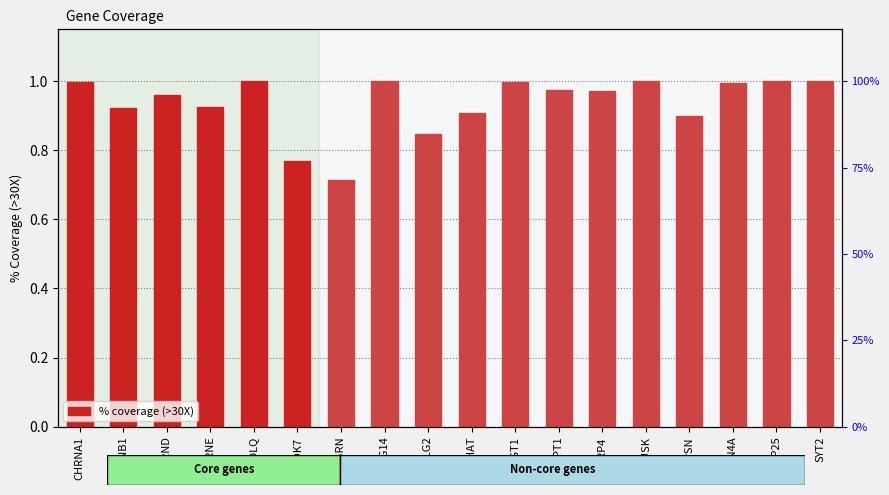

What is the sum of all values?

16.9